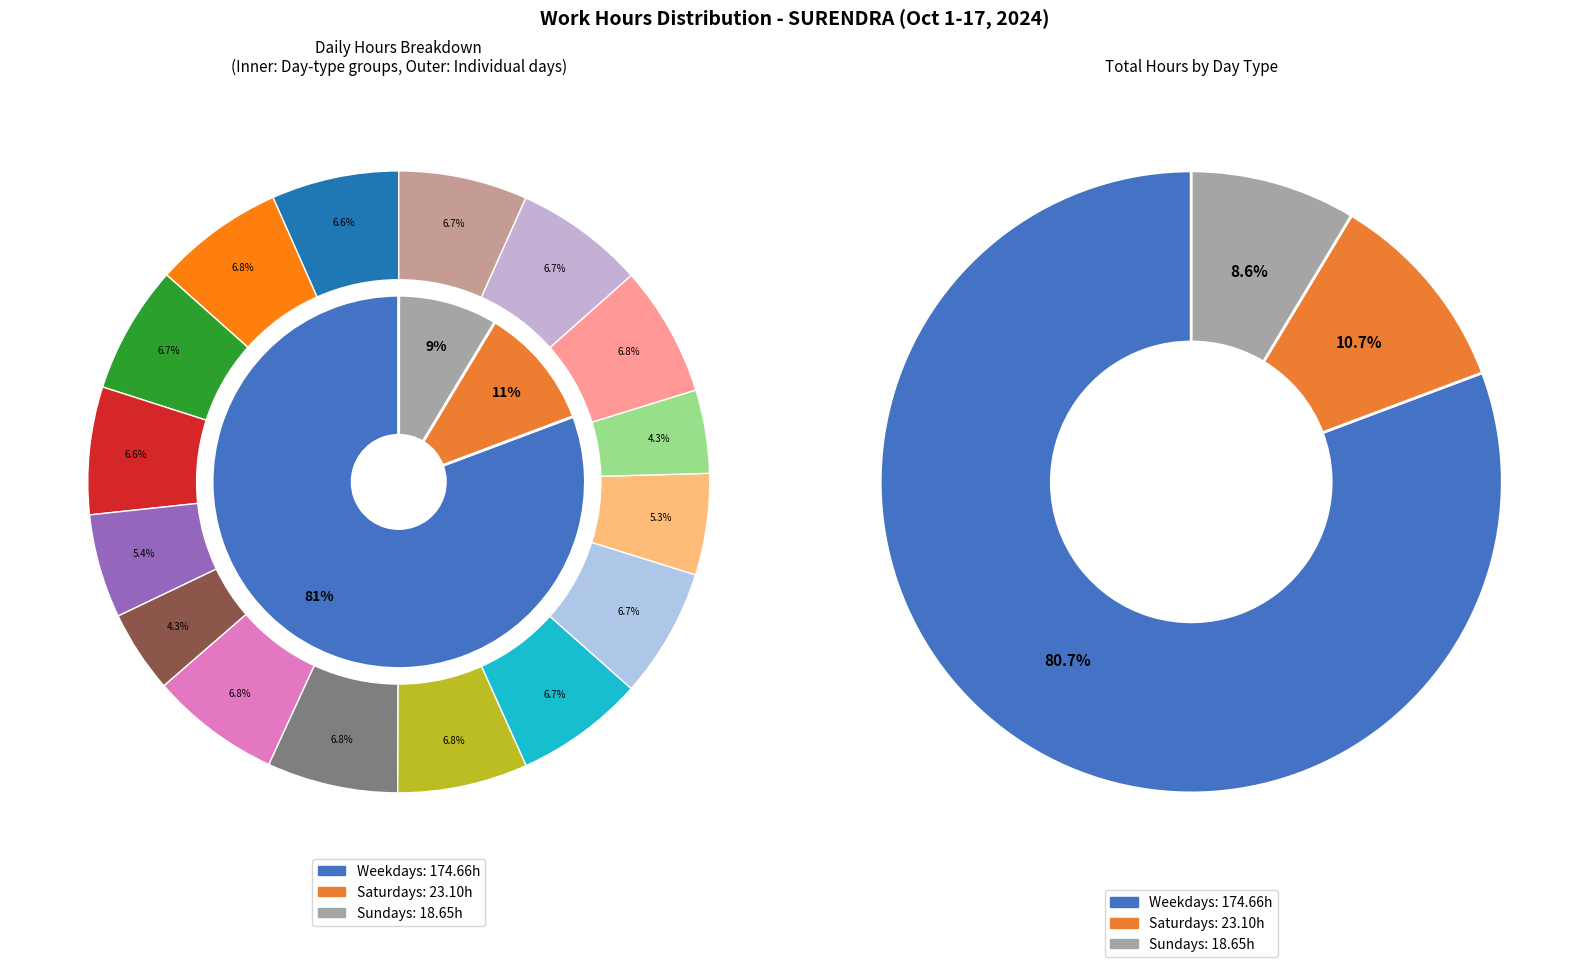

To the nearest percent, what is the difference between the 16 and 8 slice percentages?

7%